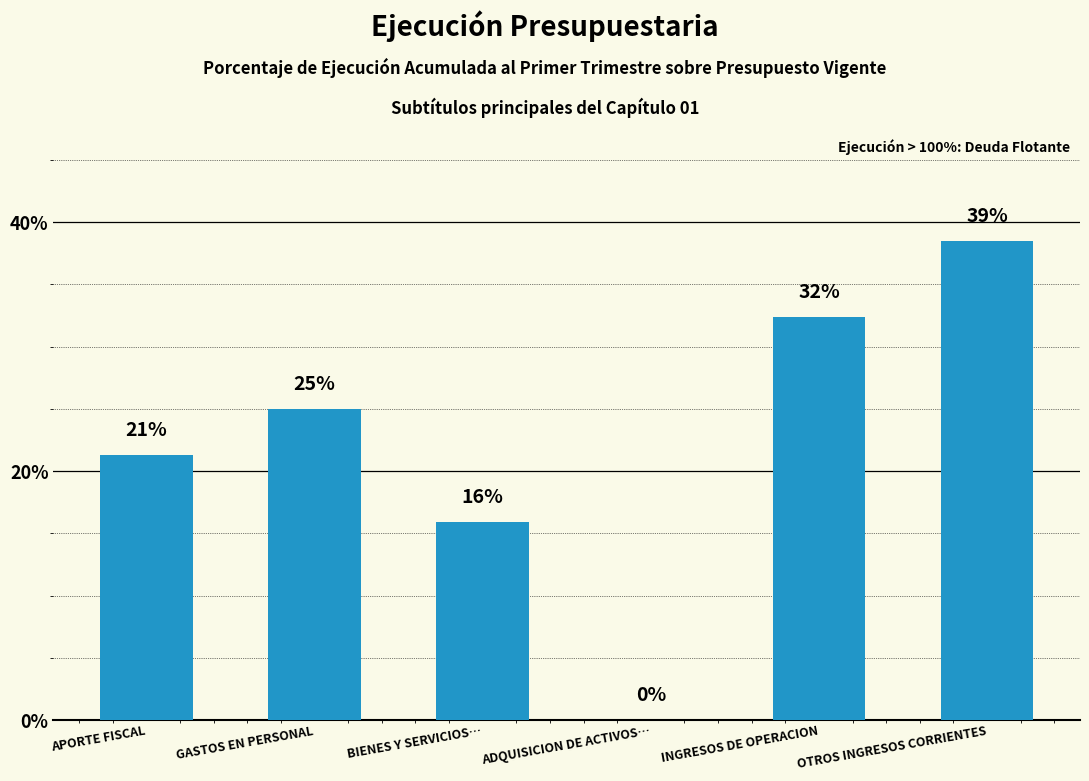

What is the change in value from GASTOS EN PERSONAL to BIENES Y SERVICIOS…?

-9.1